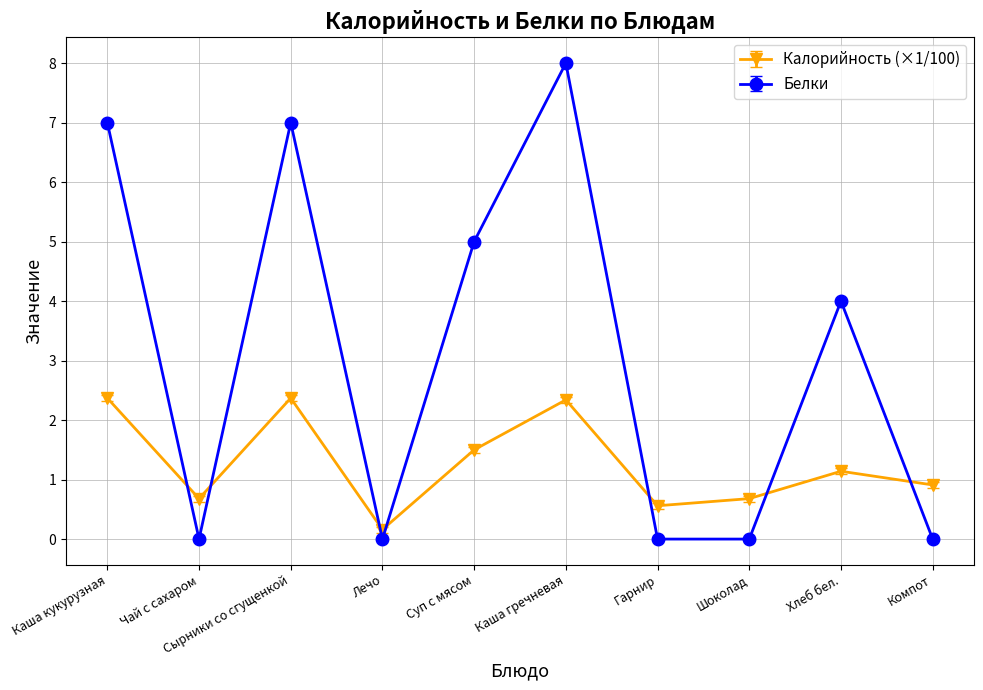

Rank the series by their average value, from highest to lowest.

Белки, Калорийность (×1/100)